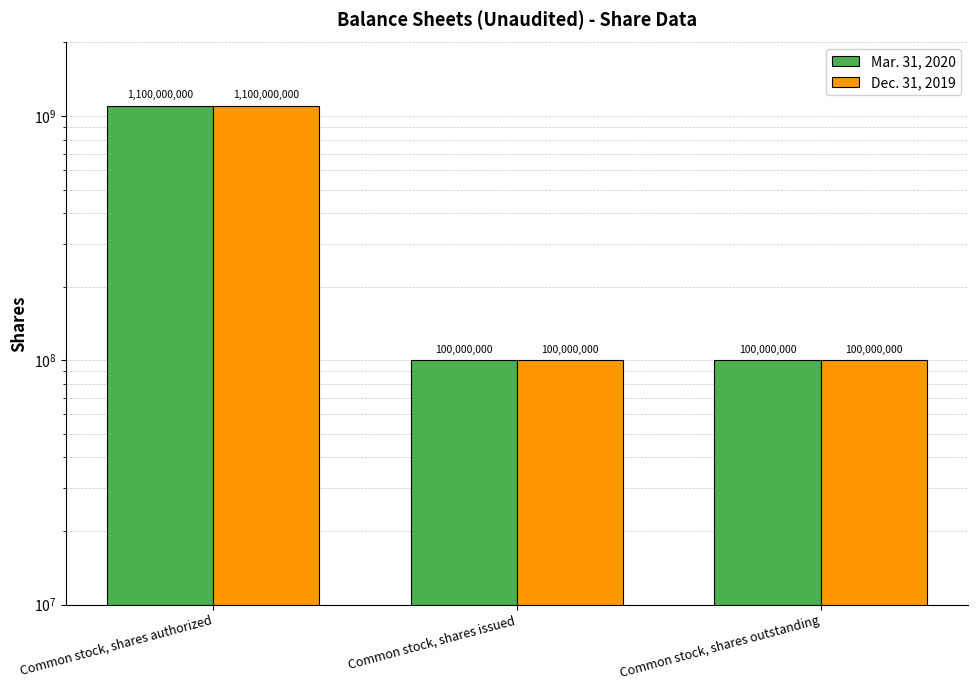

What is the total value across all series at Common stock, shares outstanding?

200000000